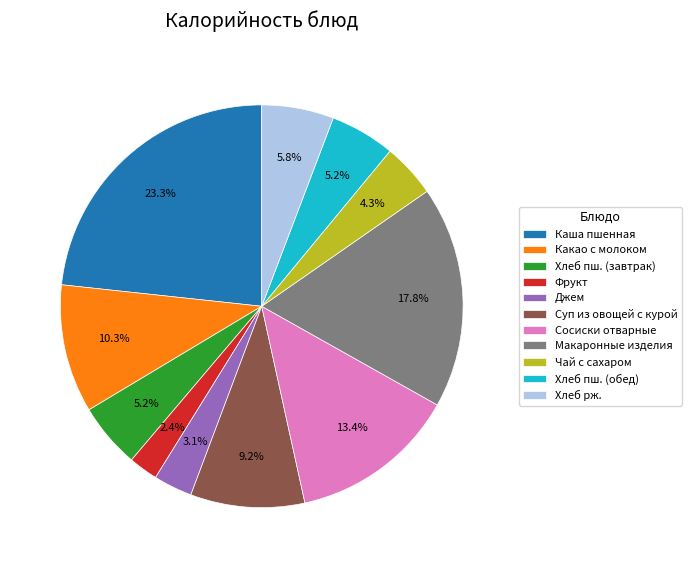

To the nearest percent, what is the combined percentage of Фрукт and Хлеб рж.?

8%